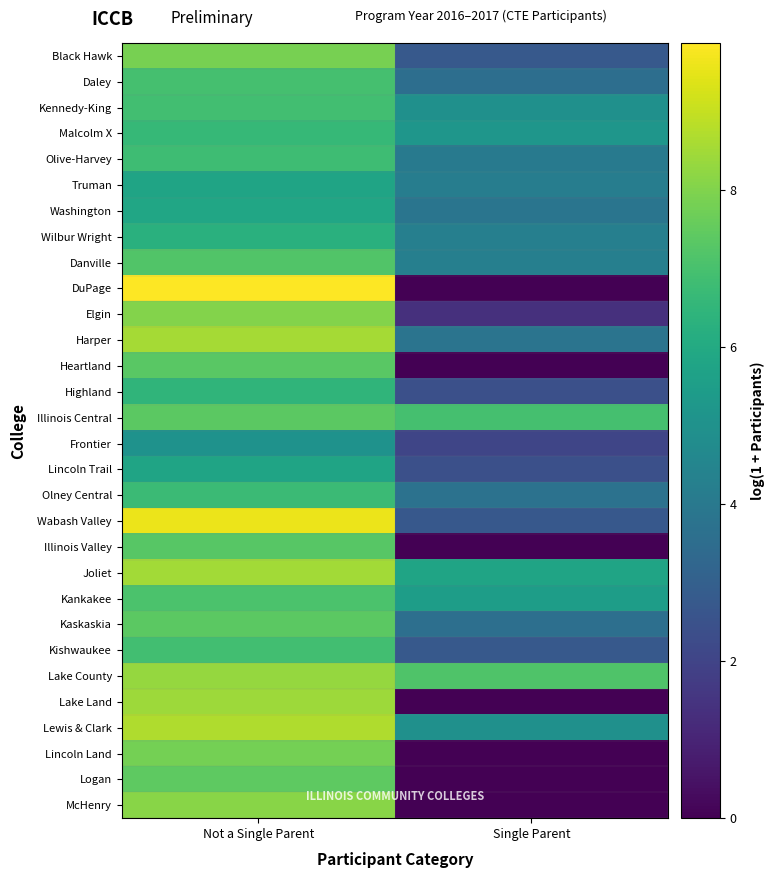

At Not a Single Parent, list the series in order from largest to smallest.

DuPage, Wabash Valley, Lewis & Clark, Harper, Joliet, Lake Land, Lake County, McHenry, Elgin, Black Hawk, Lincoln Land, Logan, Illinois Central, Kaskaskia, Heartland, Illinois Valley, Danville, Kankakee, Daley, Kennedy-King, Kishwaukee, Olive-Harvey, Olney Central, Malcolm X, Highland, Wilbur Wright, Washington, Truman, Lincoln Trail, Frontier